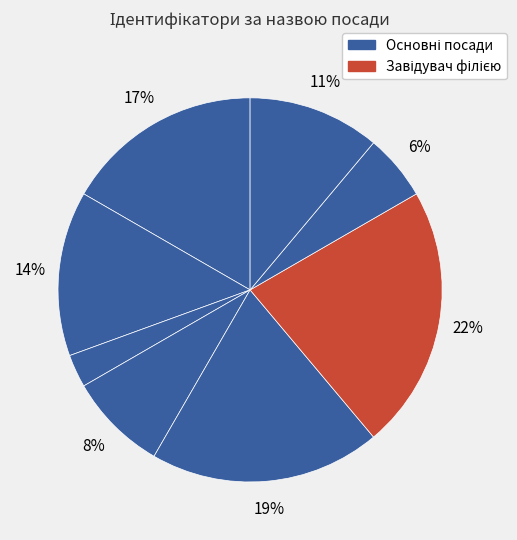

To the nearest percent, what is the difference between the largest and smallest slice percentages?

19%